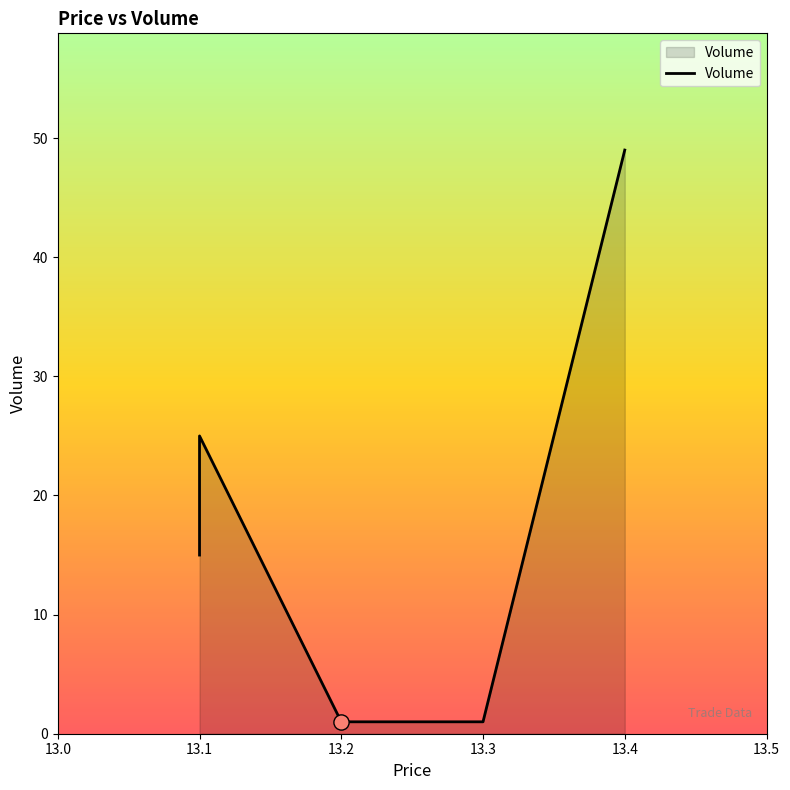

Which has a higher value, 13.3 or 13.1?

13.1